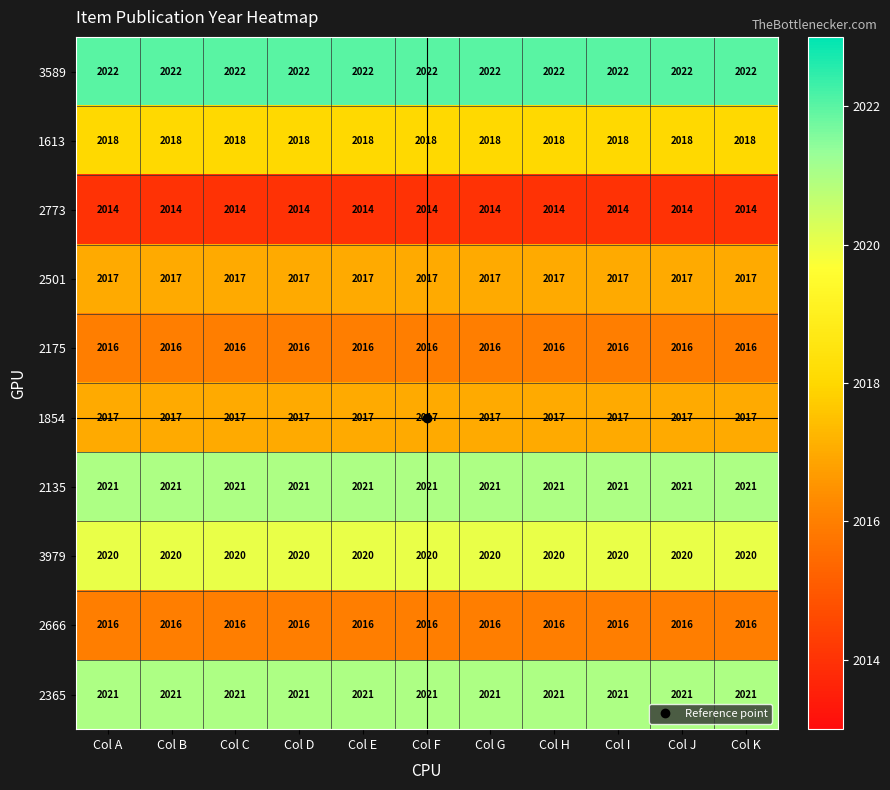

Read the 2501 value at Col J.

2017